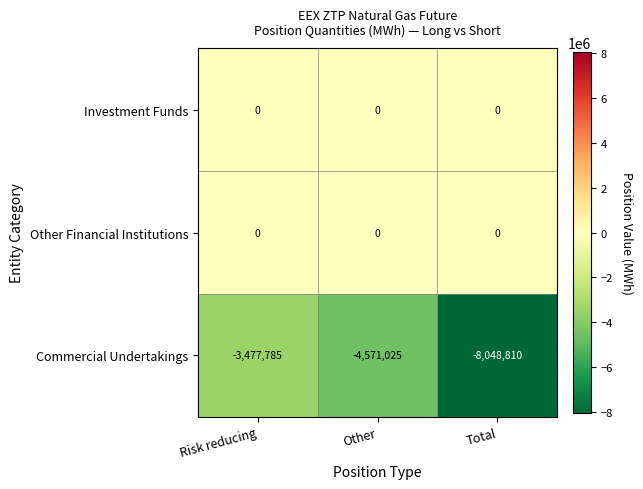

What is the difference between the highest and lowest values at Other?

4571025